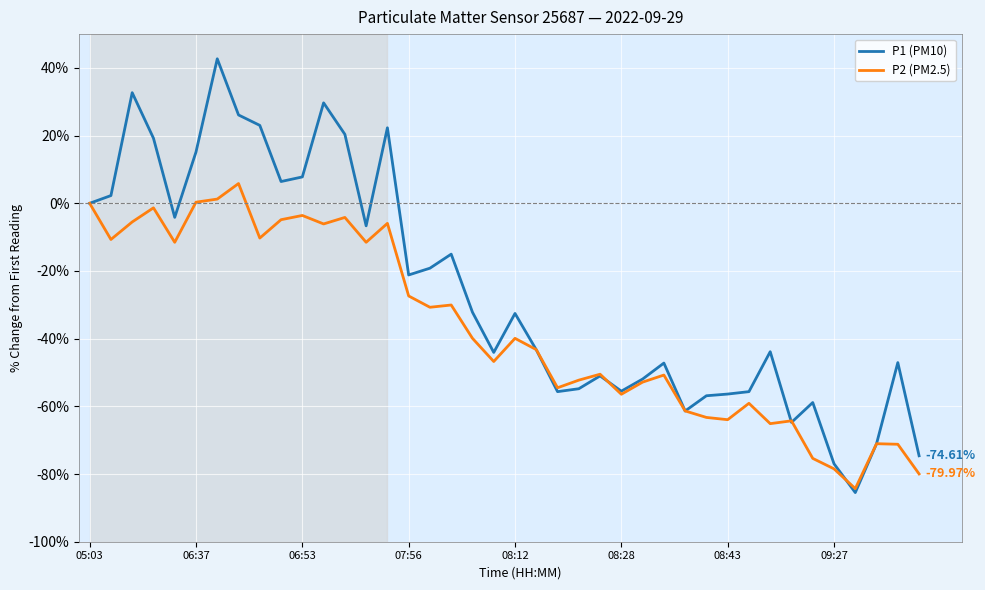

Which series has the largest range (max minus min)?

P1 (PM10)